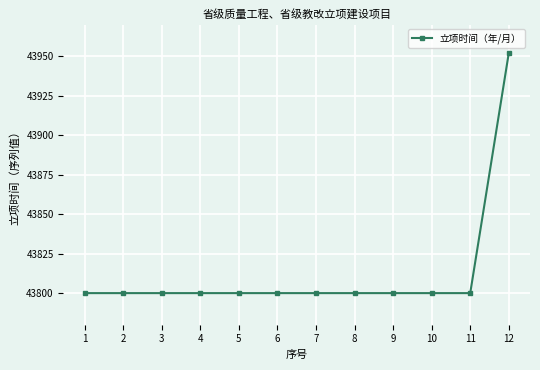

Reading left to right, what are all the values shown in this chart?

43800	43800	43800	43800	43800	43800	43800	43800	43800	43800	43800	43952